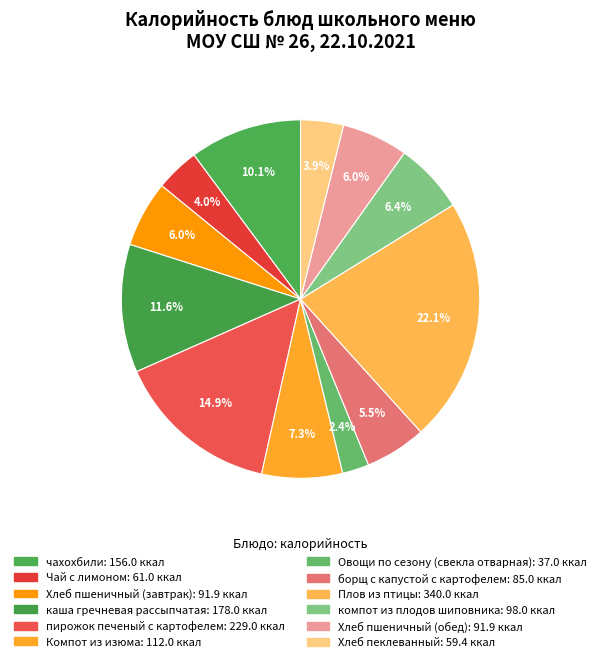

Does чахохбили account for over 50% of the chart?

No